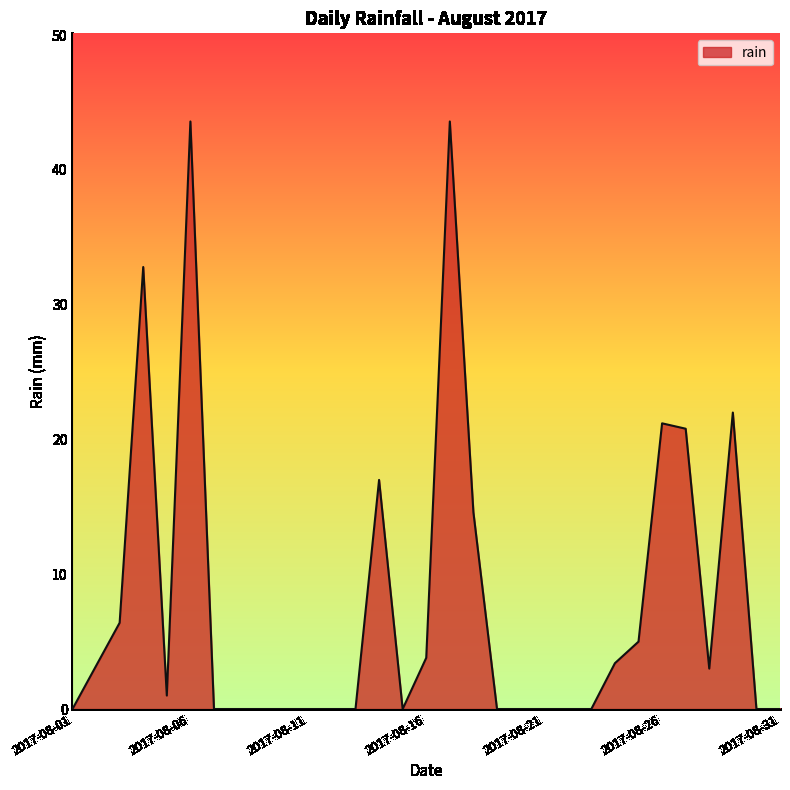

What is the maximum value shown in the chart?

43.6